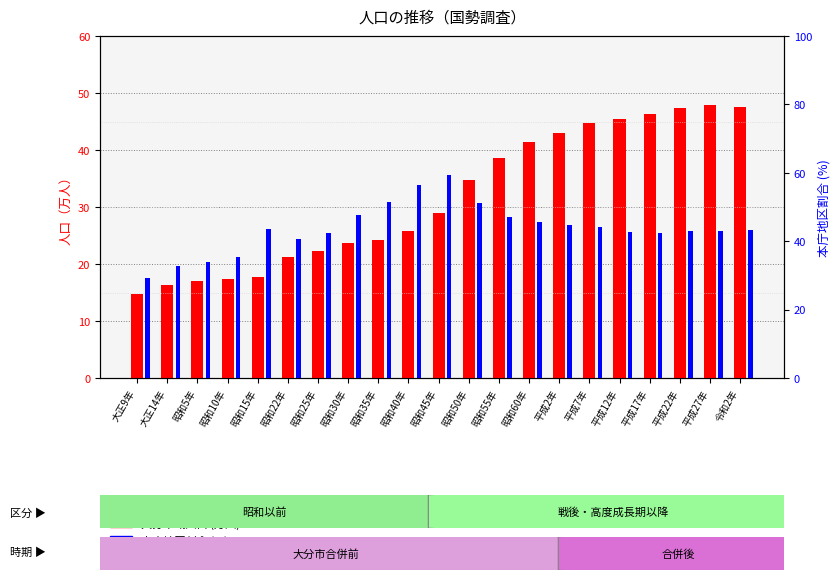

What is the label of the 8th bar from the left?

昭和30年